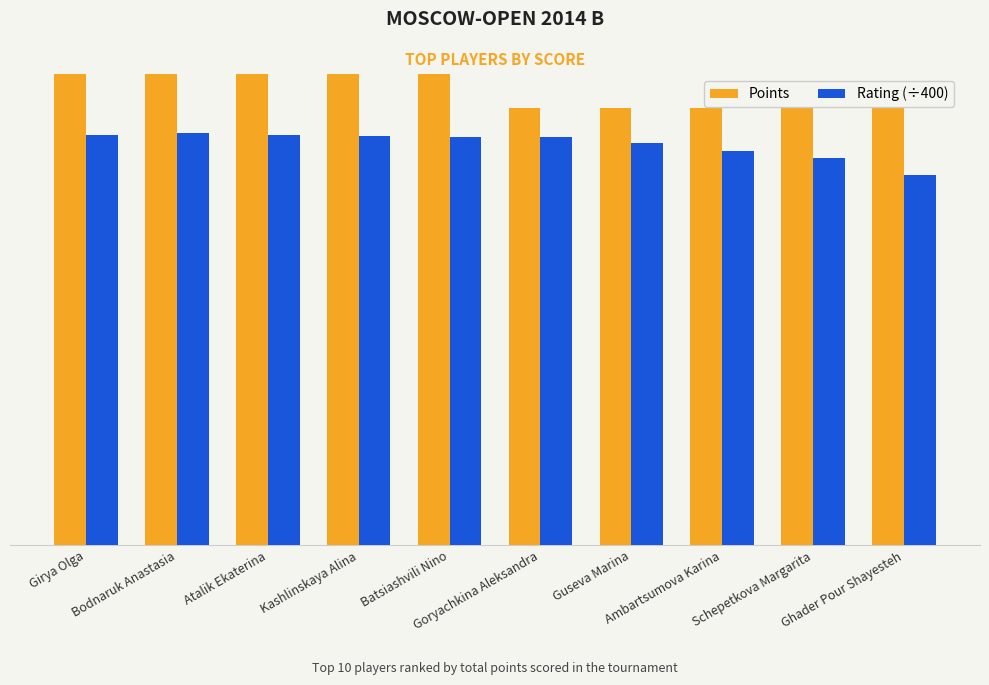

How many distinct data groups are displayed?

2